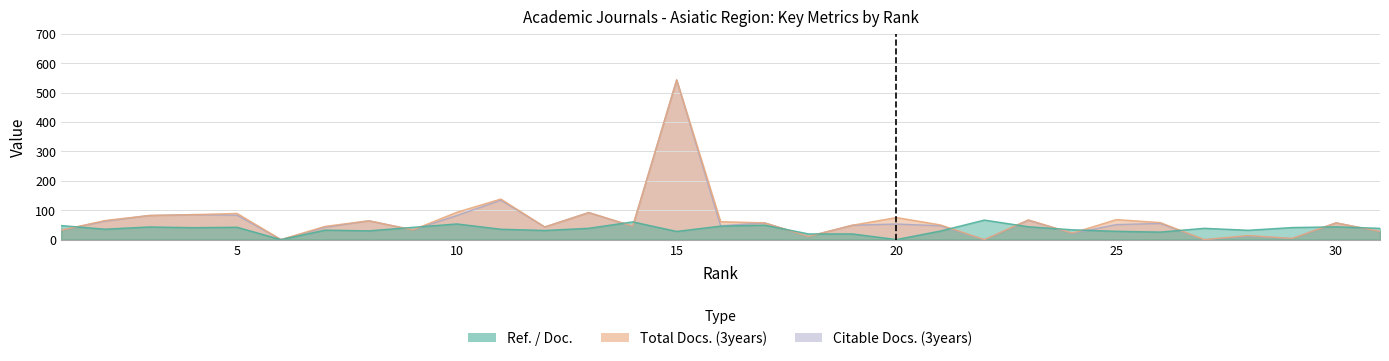

Rank the series by their maximum value, from highest to lowest.

Total Docs. (3years), Citable Docs. (3years), Ref. / Doc.